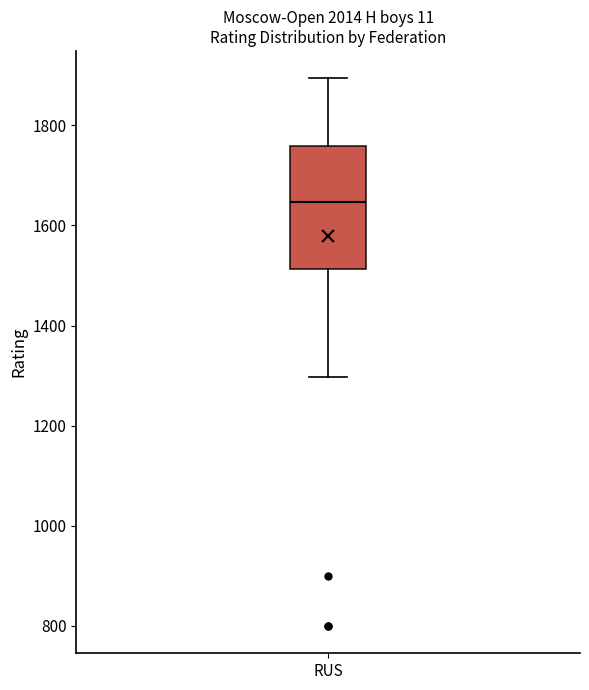

Where does the upper whisker of the box for RUS end on the y-axis? The values are not printed on the chart, so give them approximately, as read against the axis.

1900